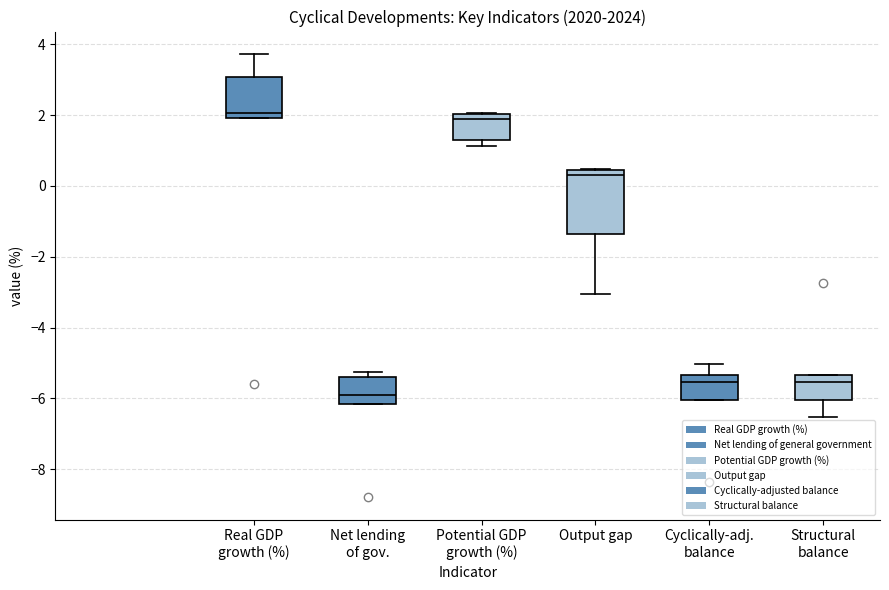

Where does the lower whisker of the box for Structural balance end on the y-axis? The values are not printed on the chart, so give them approximately, as read against the axis.

-6.6